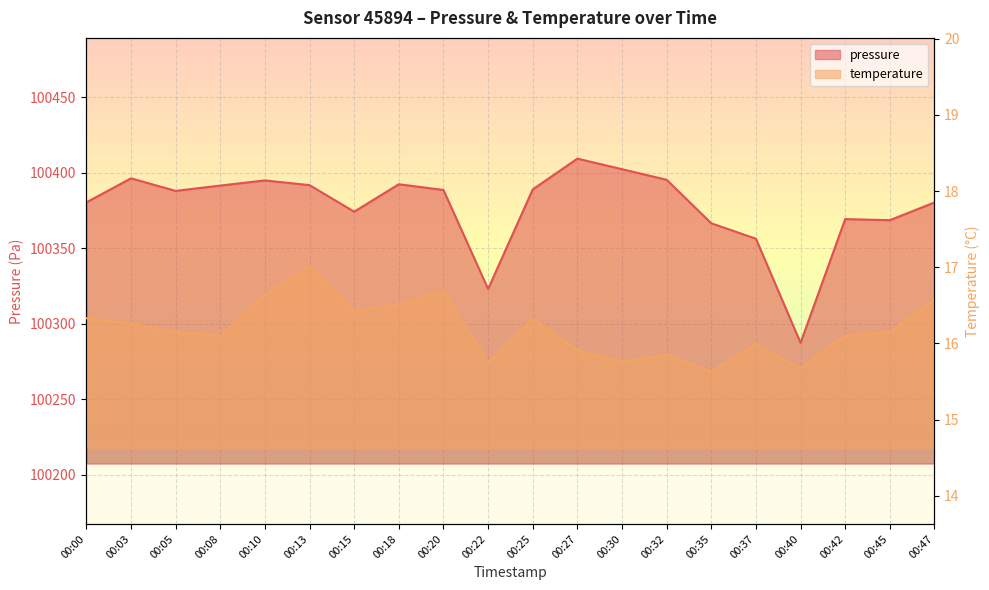

Which has a higher value, 00:40 or 00:35?

00:35